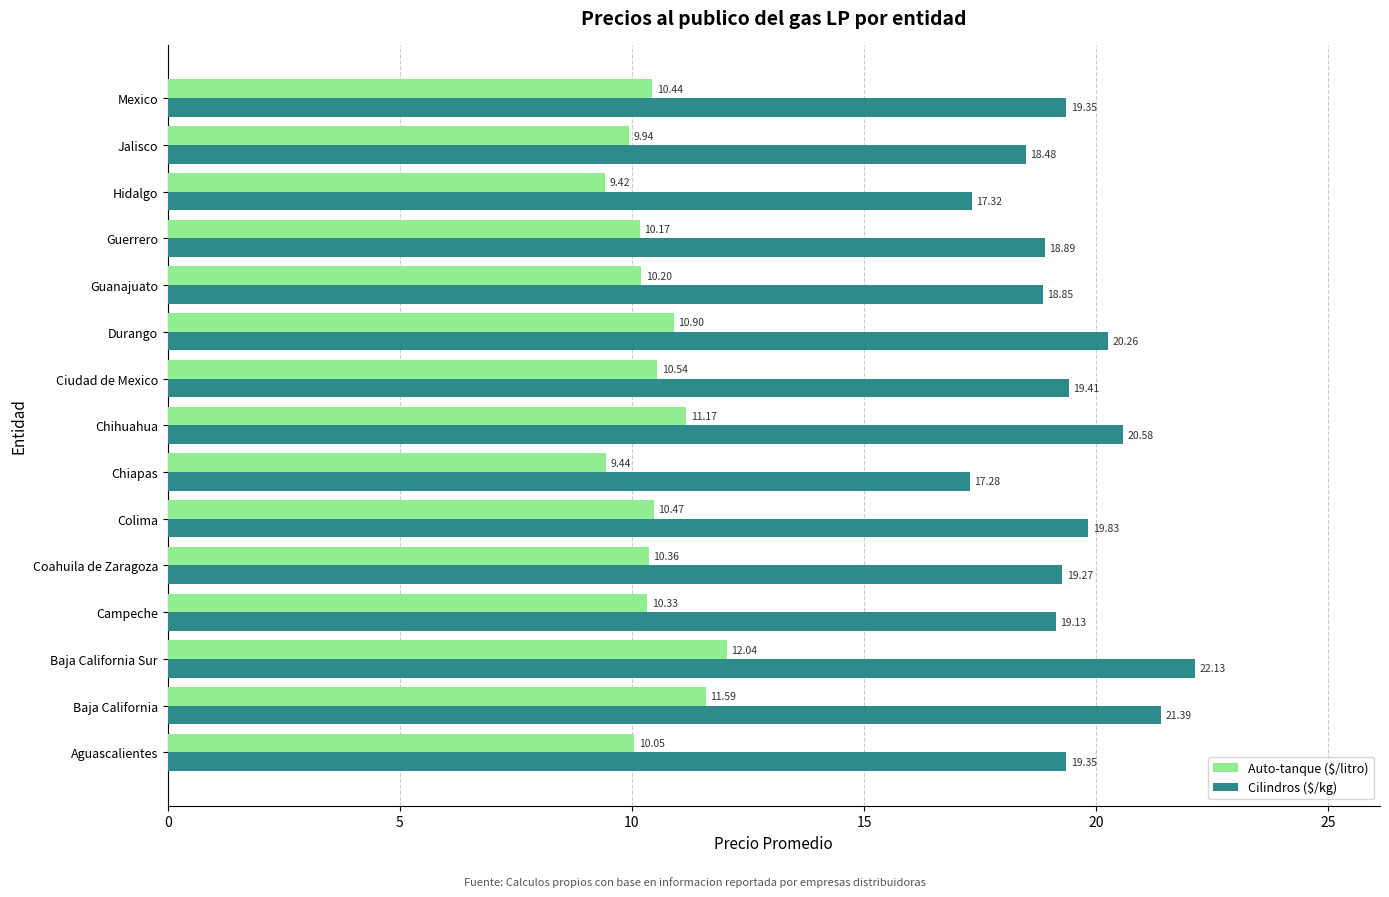

Rank the series by their maximum value, from lowest to highest.

Auto-tanque ($/litro), Cilindros ($/kg)